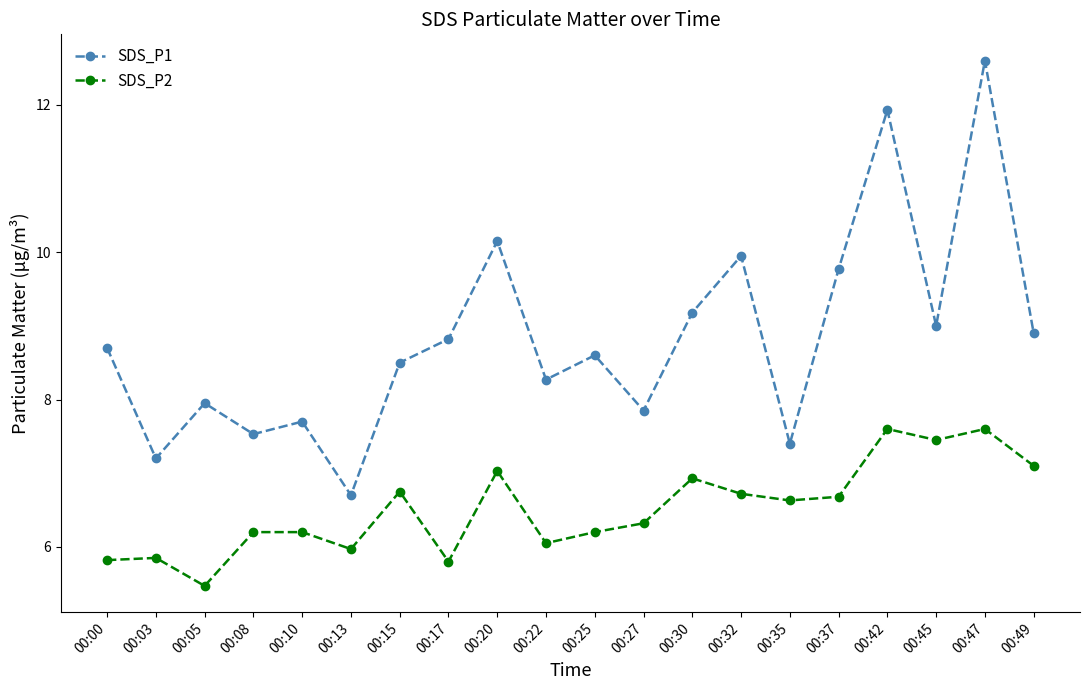

What is the sum of all SDS_P1 values?

176.7